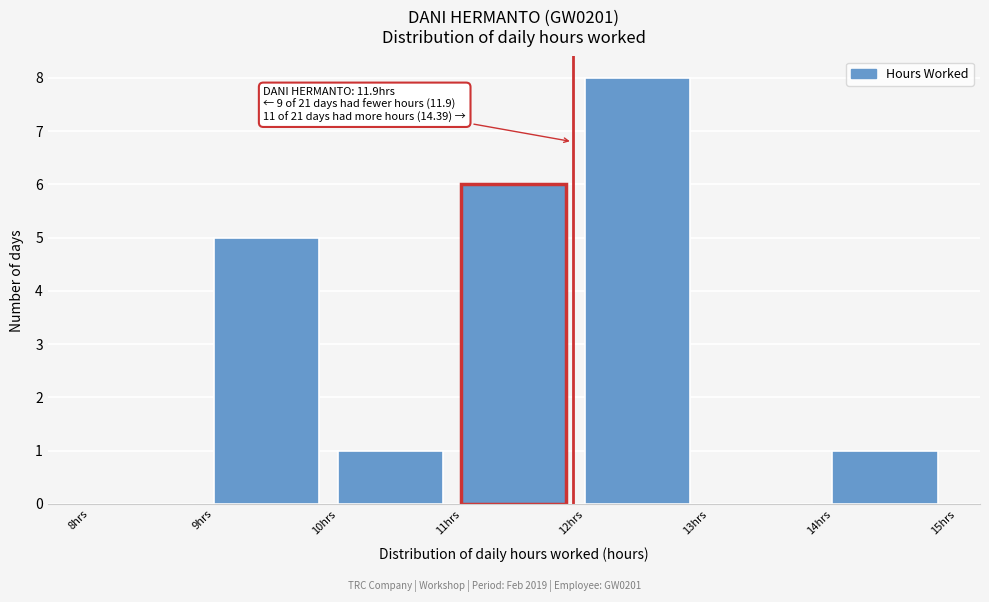

Over which range of the x-axis is the bar tallest?

12 to 13